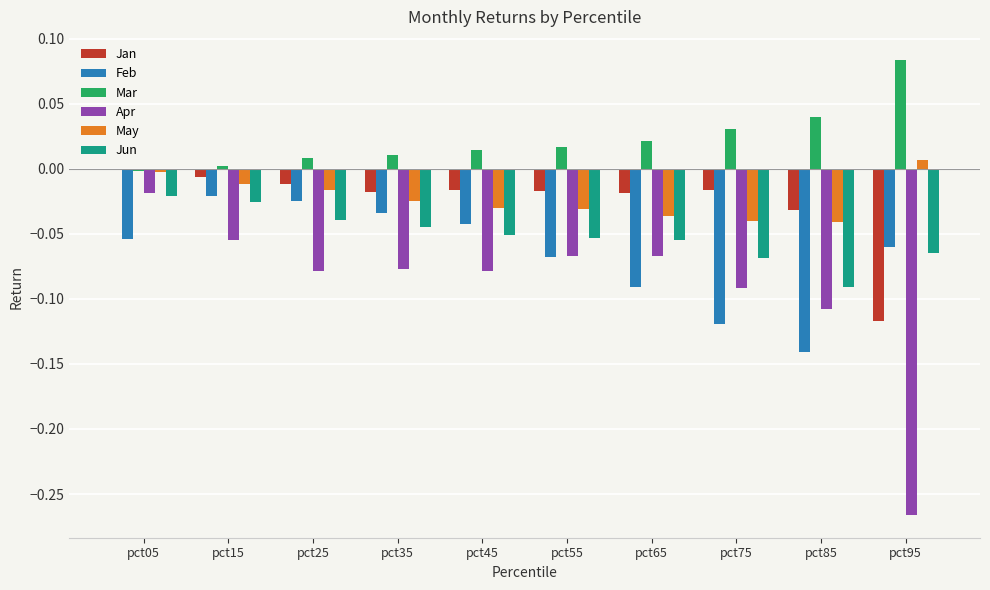

How many groups of bars are there?

10